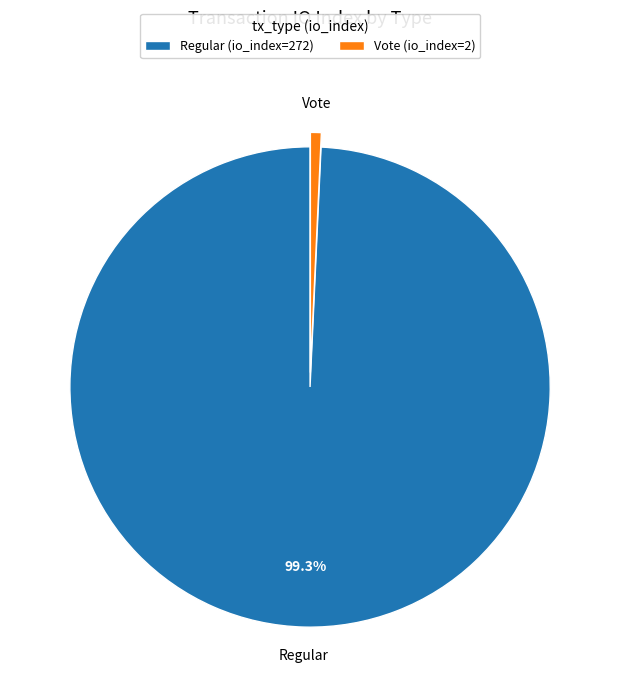

To the nearest percent, what percentage of the pie is Regular (io_index=272)?

99%